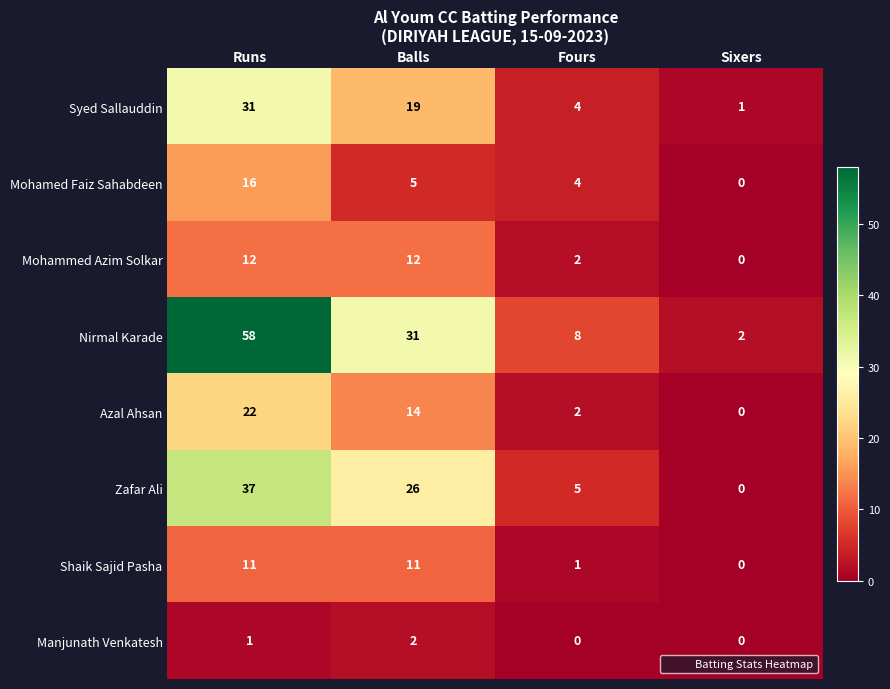

The value of Shaik Sajid Pasha at Runs is 16. True or false?

False